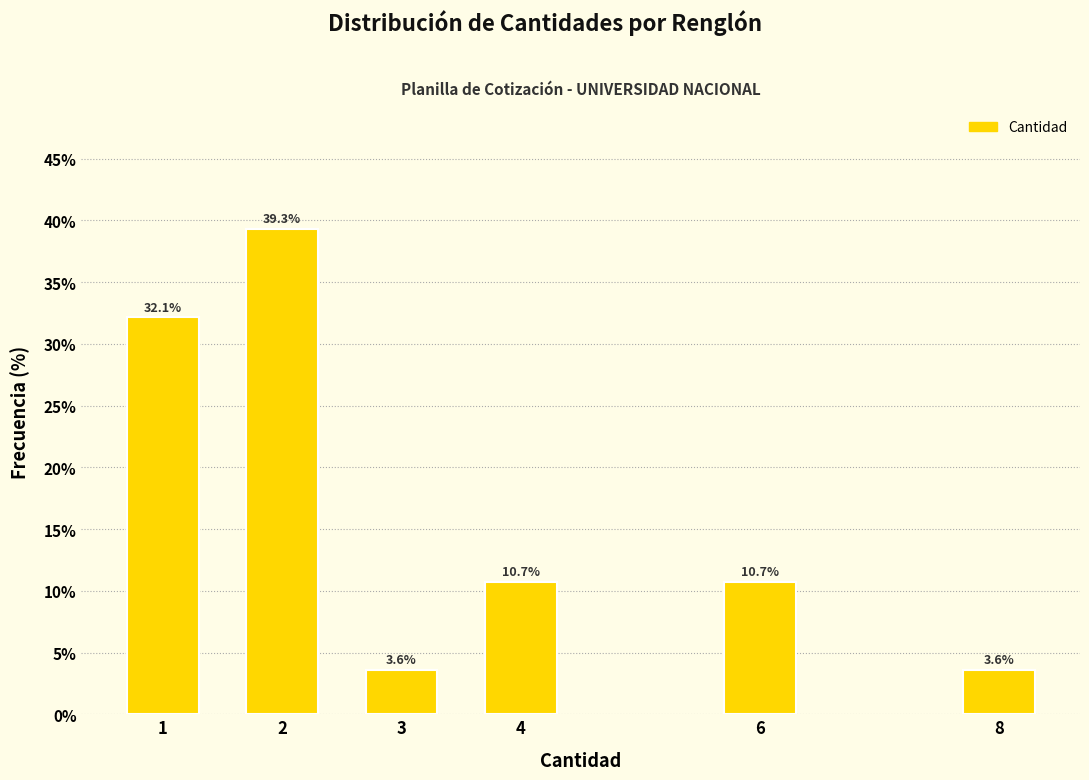

Reading left to right, what are all the values shown in this chart?

1=32.1	2=39.3	3=3.6	4=10.7	6=10.7	8=3.6